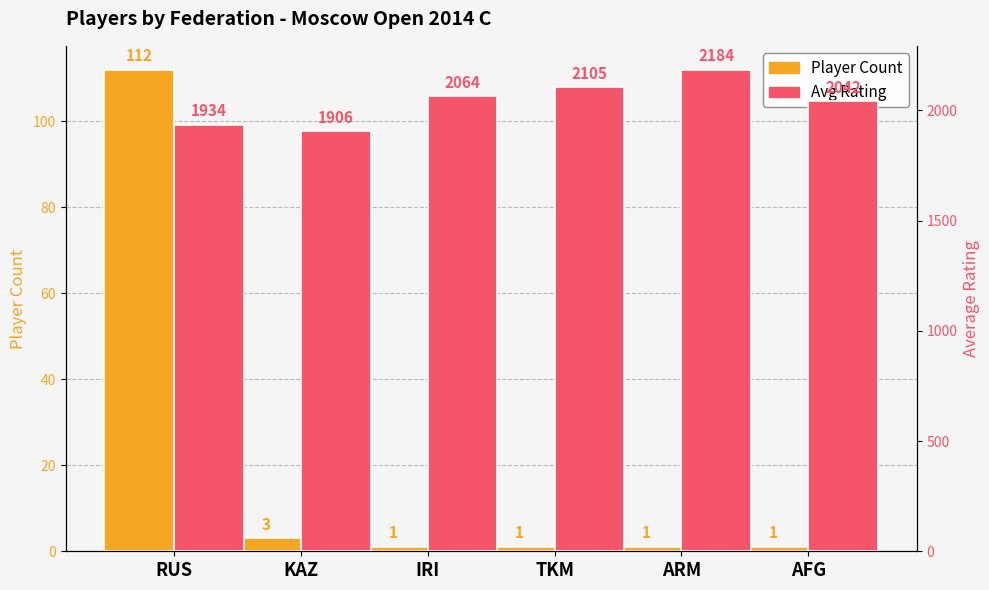

What is the maximum value for Player Count?

112